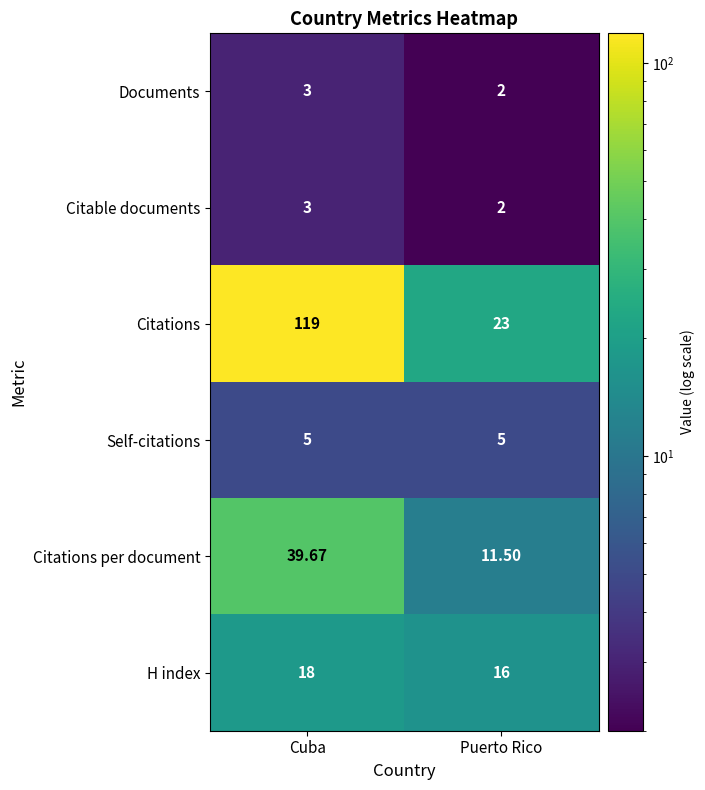

List the labels in order of H index value, largest first.

Cuba, Puerto Rico